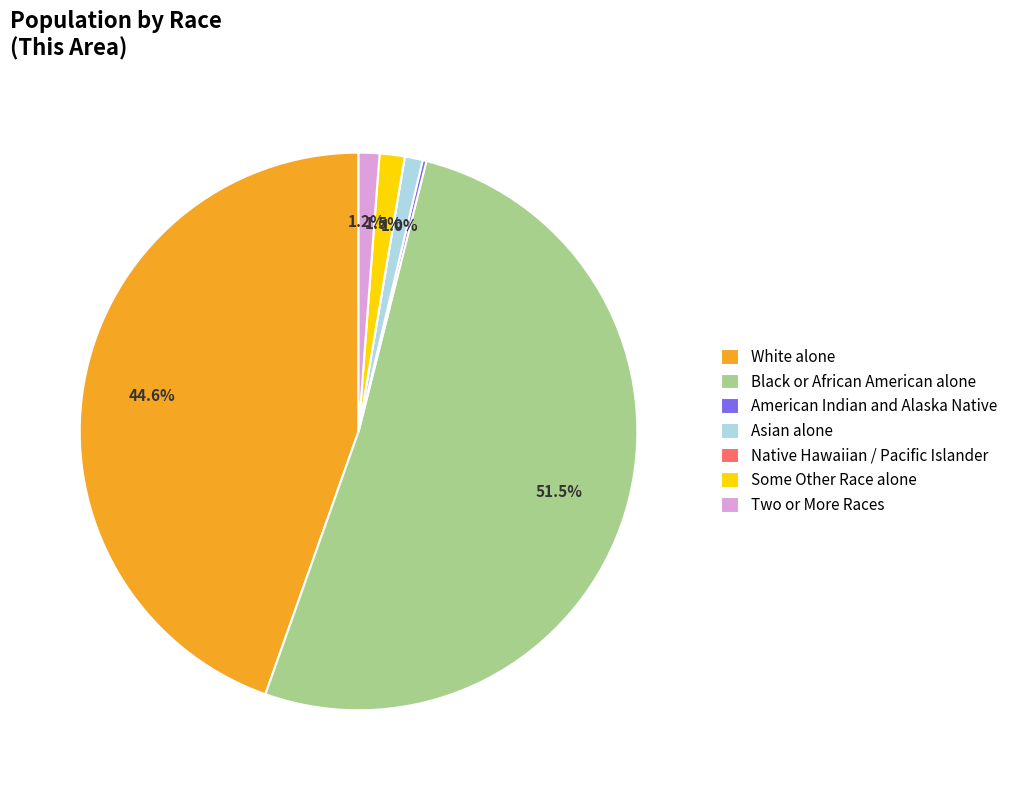

Combined, do Asian alone and Two or More Races account for over 50%?

No